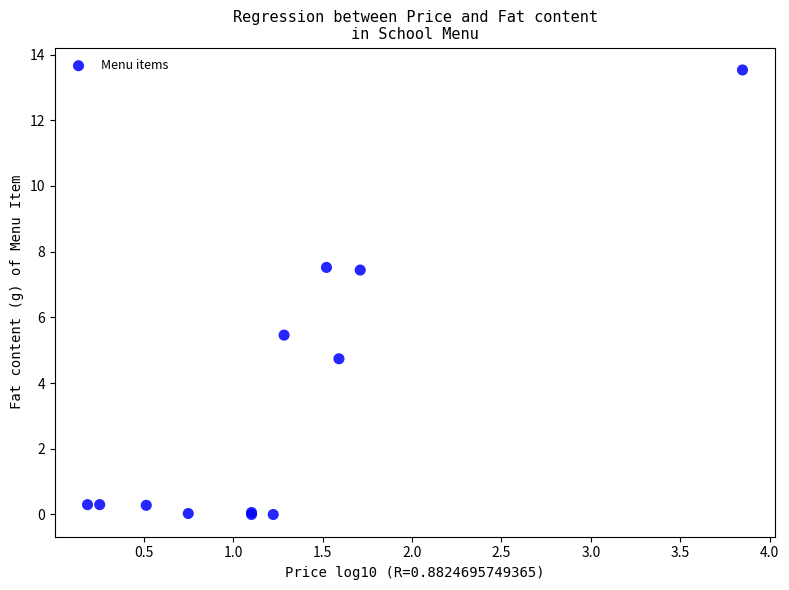

What Y value in the scatter plot is closest to 6?

5.5